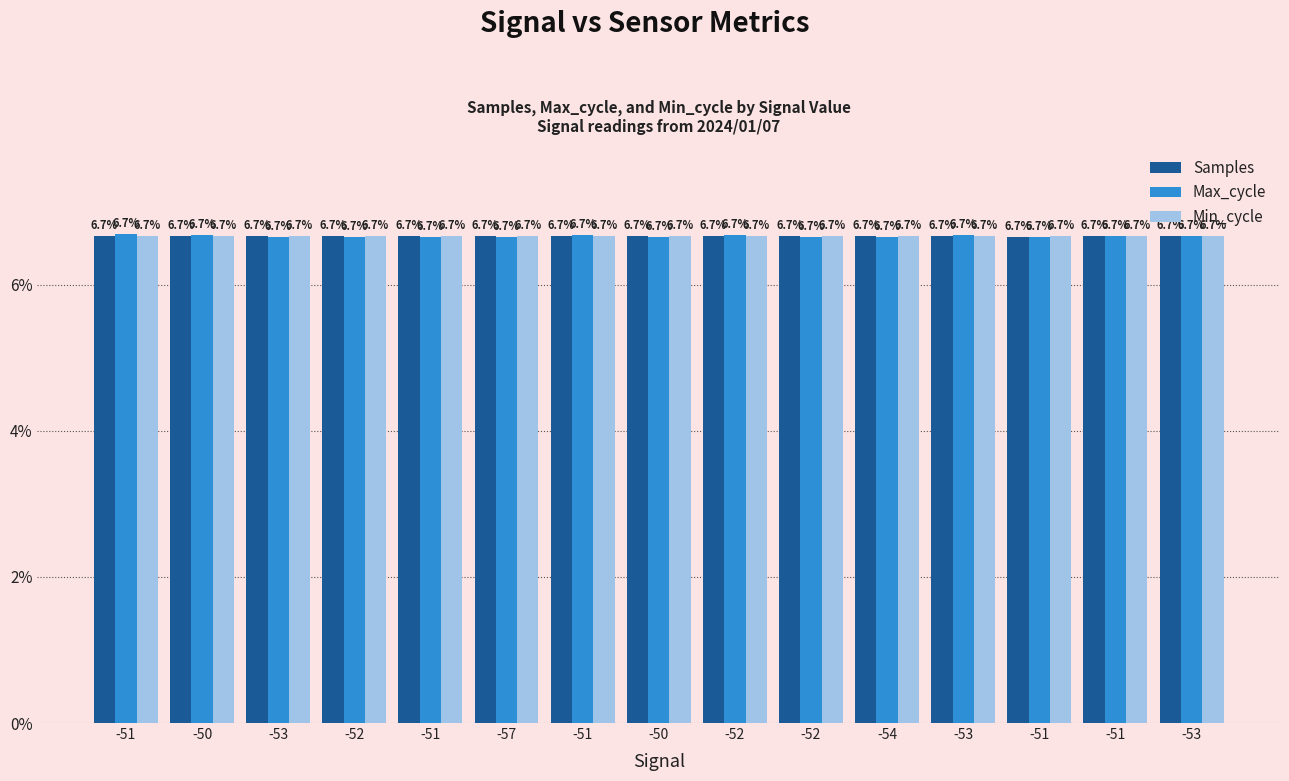

At -51, list the series in order from largest to smallest.

Max_cycle, Samples, Min_cycle